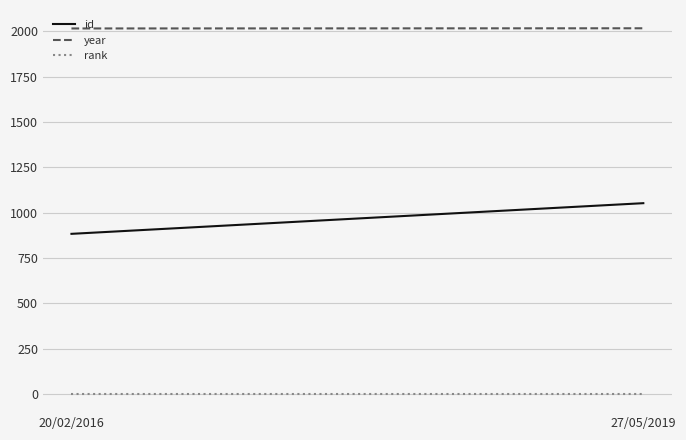

What is the sum of all year values?

4031